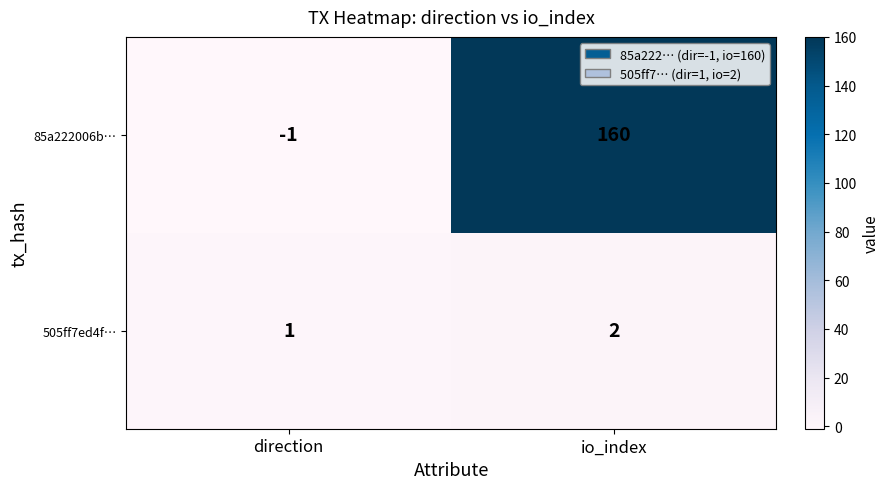

Which label corresponds to the largest value in the chart?

io_index